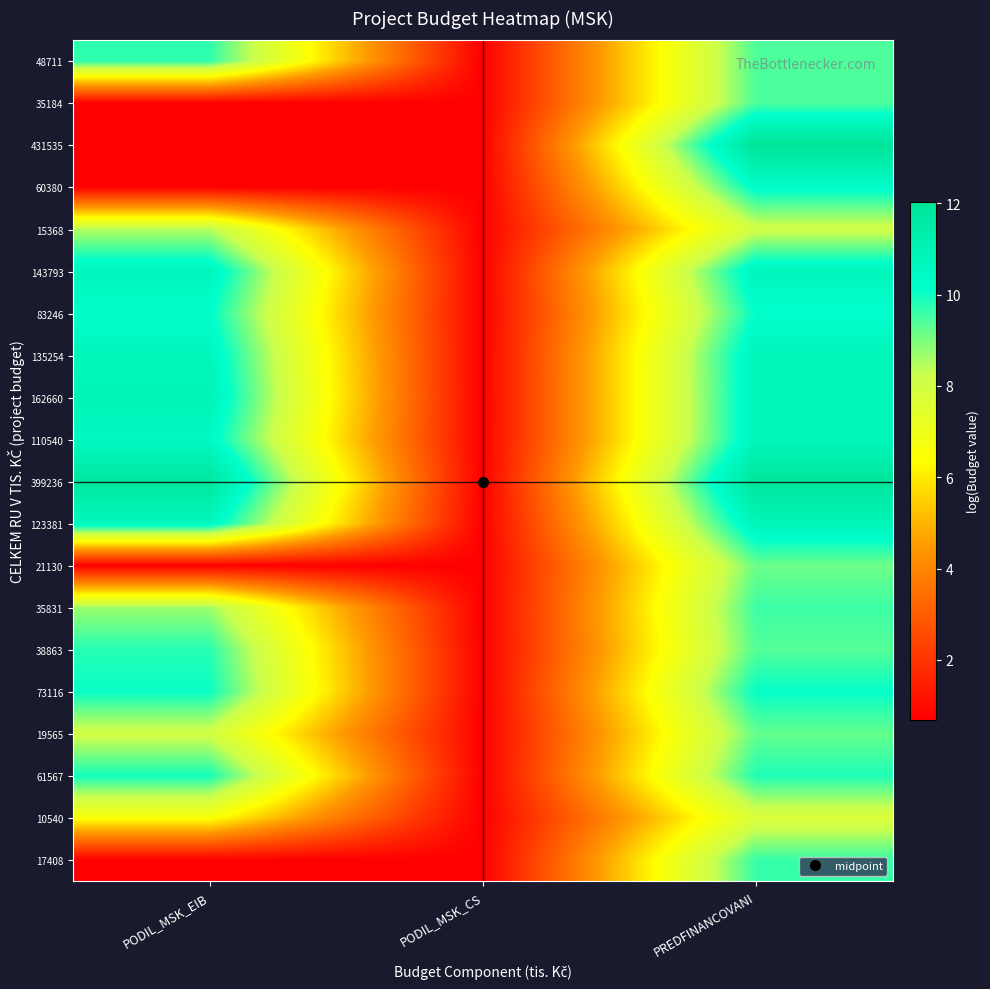

What is the spread (max minus min) of values at PREDFINANCOVANI?

4.3